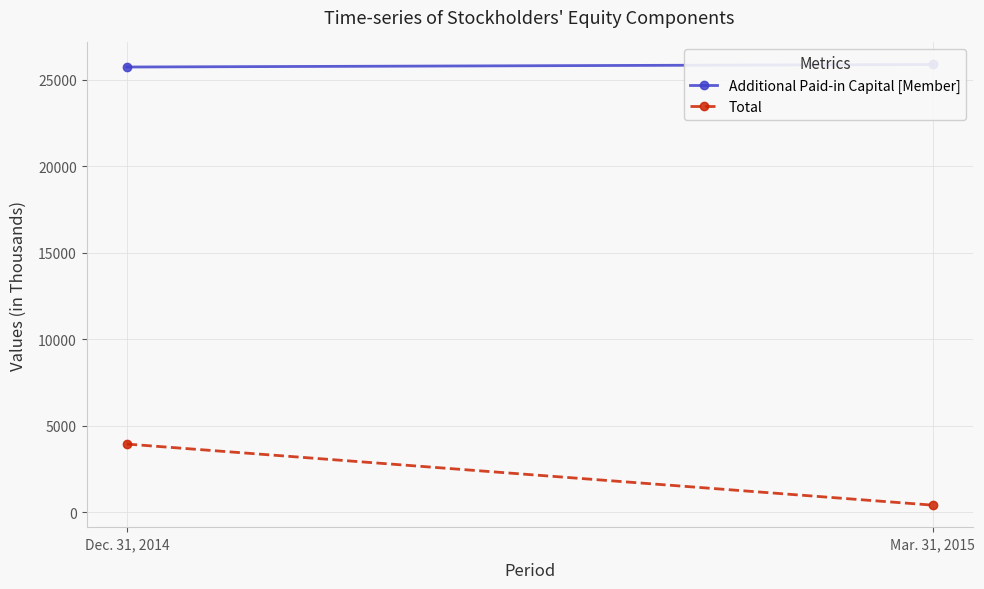

List the series in order of their overall mean, highest first.

Additional Paid-in Capital [Member], Total